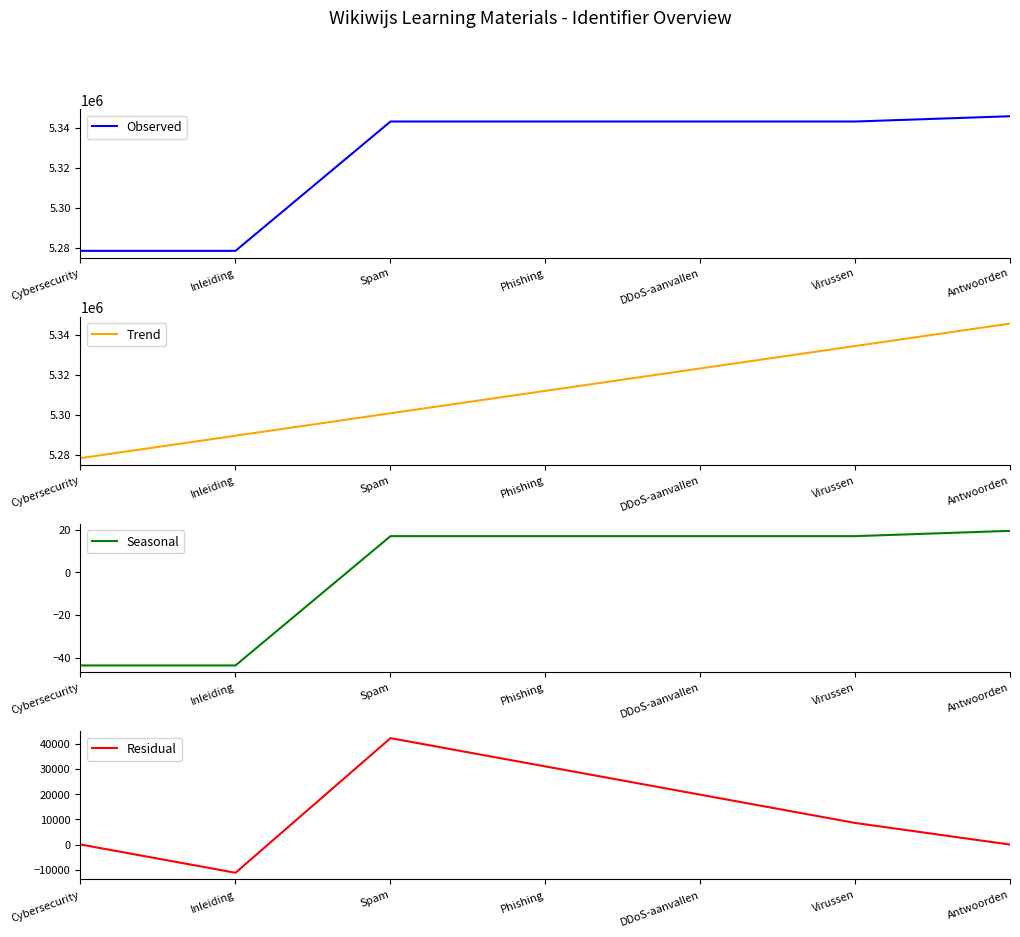

Which series has the largest range (max minus min)?

Observed